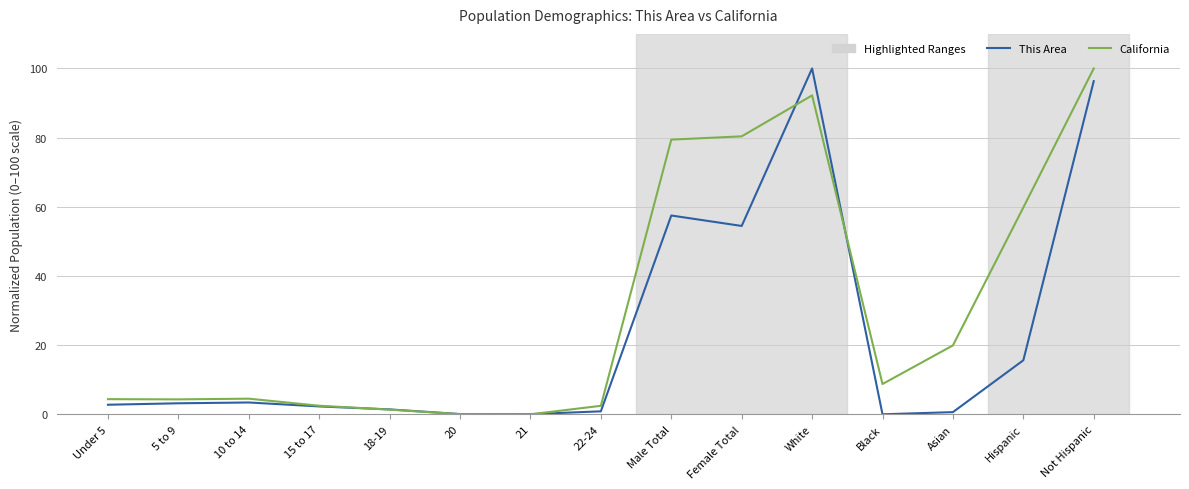

Read the This Area value at 10 to 14.

3.4